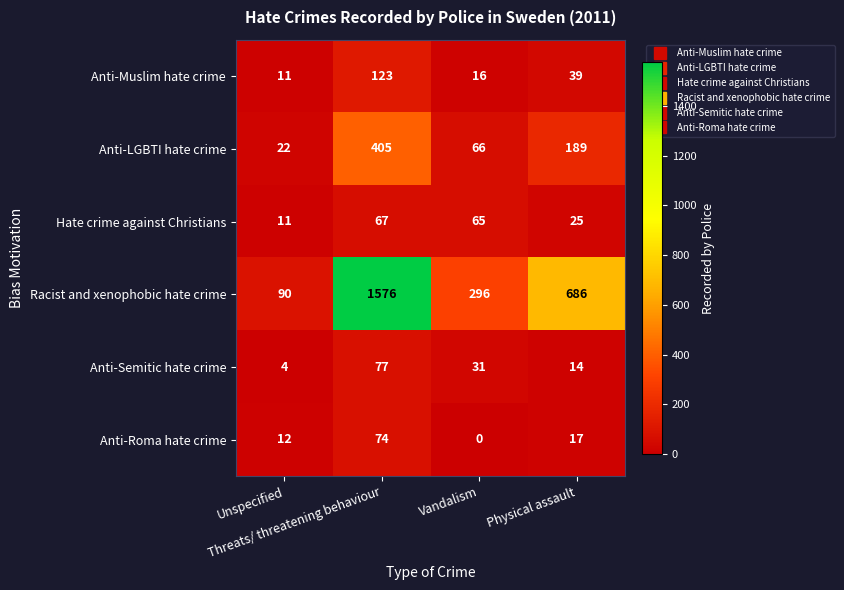

Which series has the largest total across all categories?

Racist and xenophobic hate crime